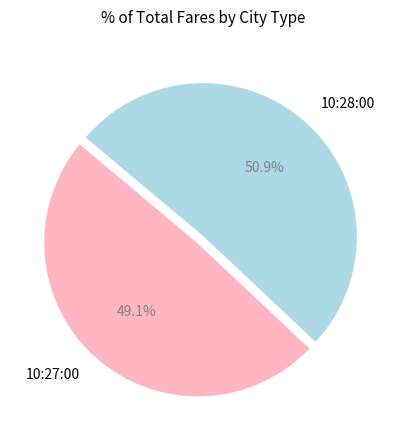

The 10:28:00 slice represents 51% of the pie. True or false?

True